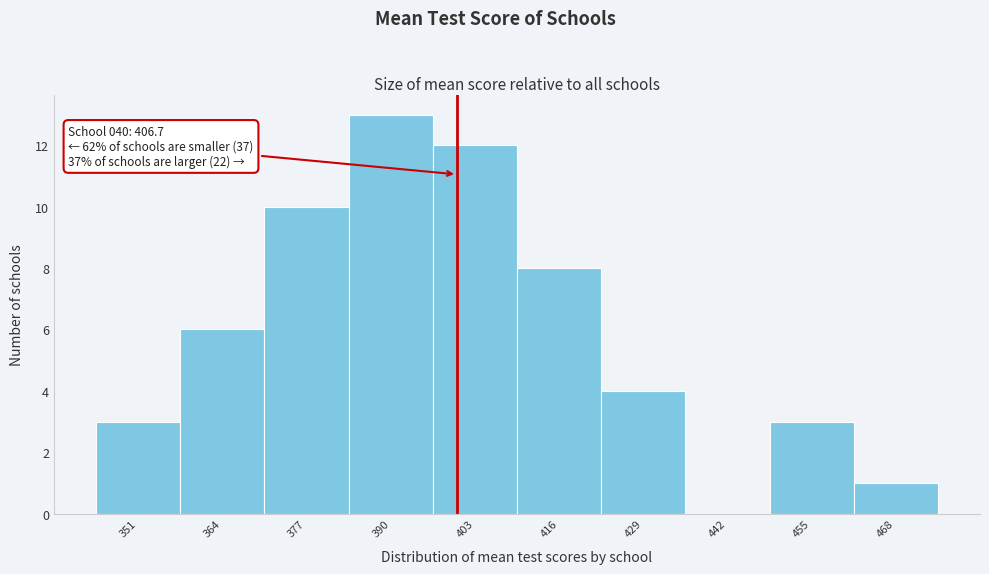

Reading left to right, list all the values displayed in this chart.

351=3	364=6	377=10	390=13	403=12	416=8	429=4	442=0	455=3	468=1